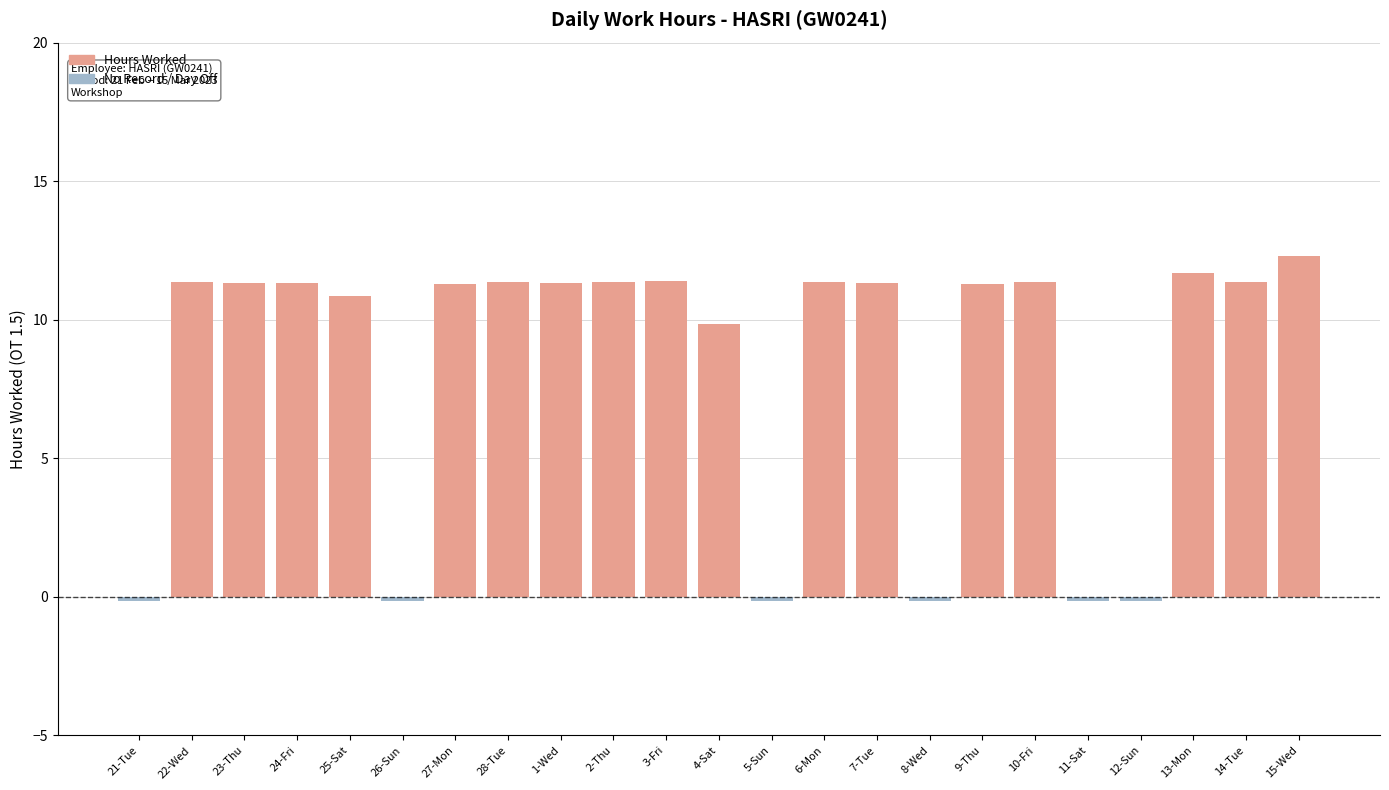

What is the sum of all values?

192.2